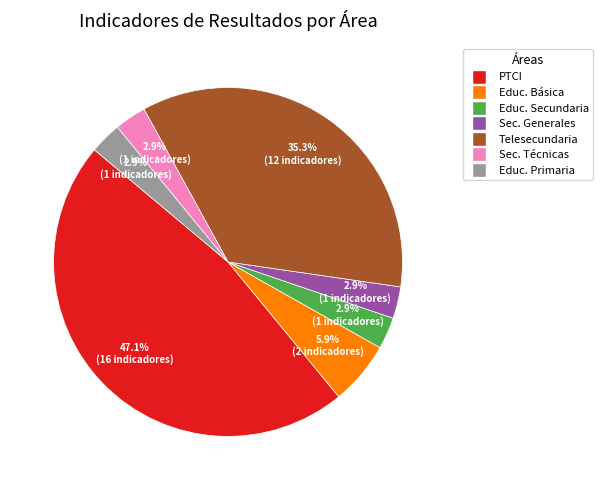

What is the largest slice in the pie chart?

PTCI